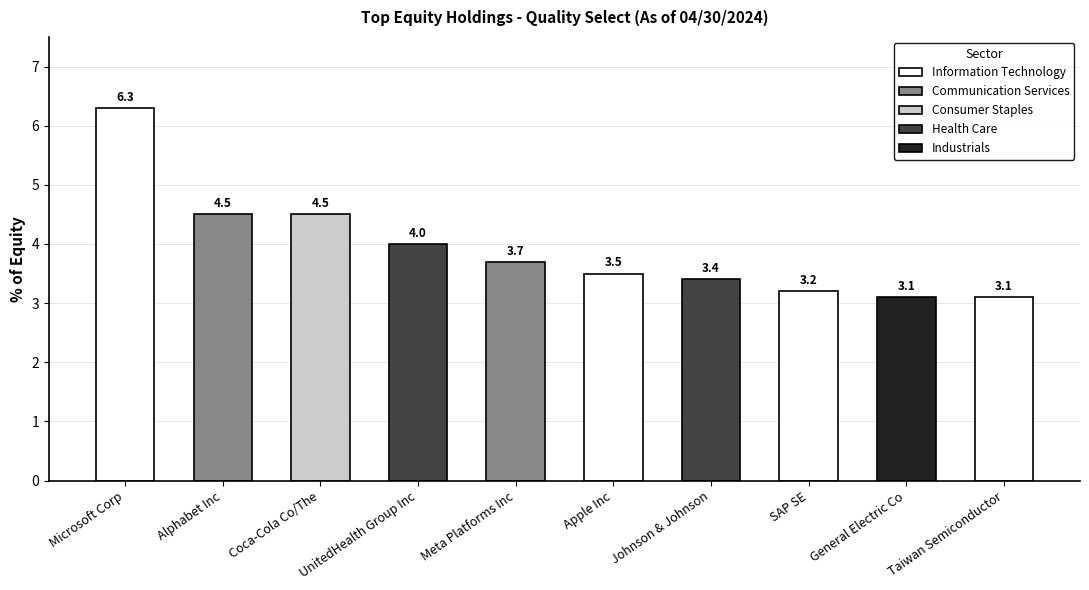

Rank the categories by value from lowest to highest.

General Electric Co, Taiwan Semiconductor, SAP SE, Johnson & Johnson, Apple Inc, Meta Platforms Inc, UnitedHealth Group Inc, Alphabet Inc, Coca-Cola Co/The, Microsoft Corp